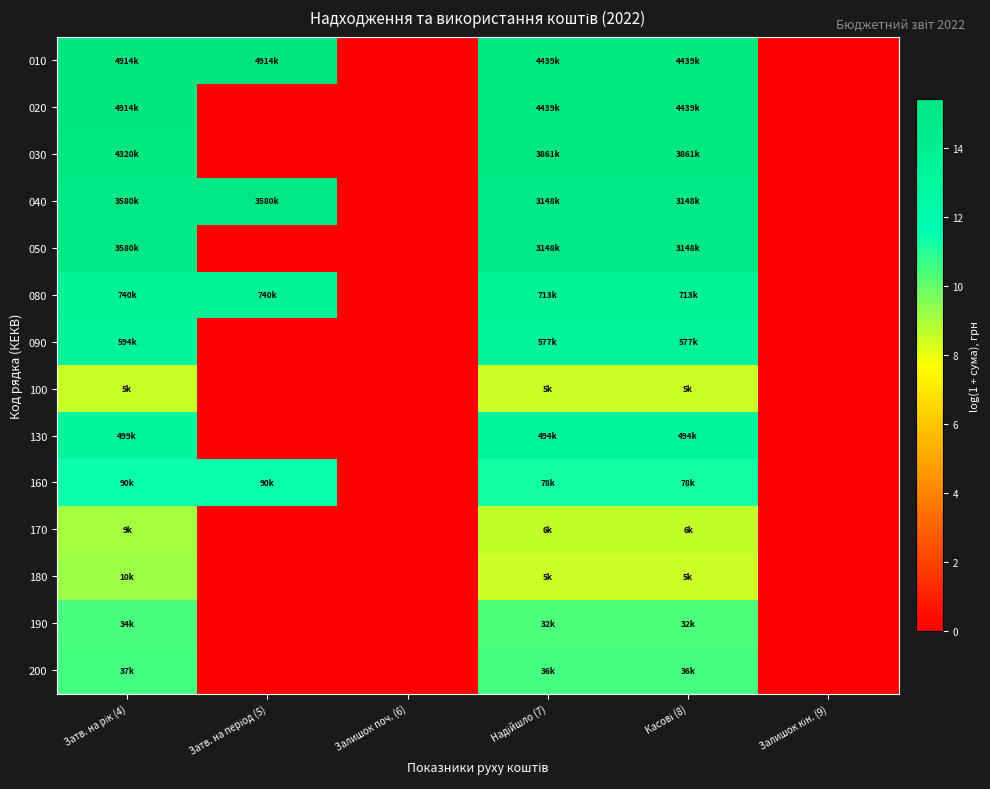

How many data points does each series have?

6